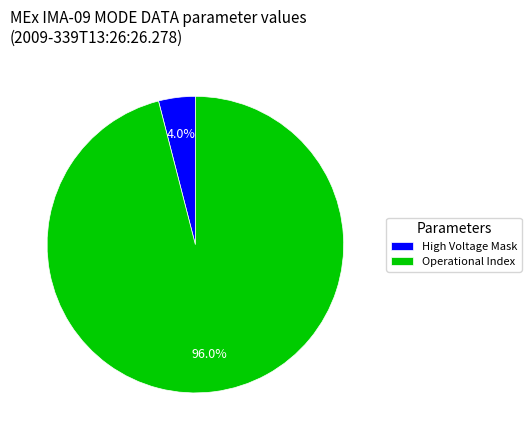

Is there a majority slice in this chart?

Yes